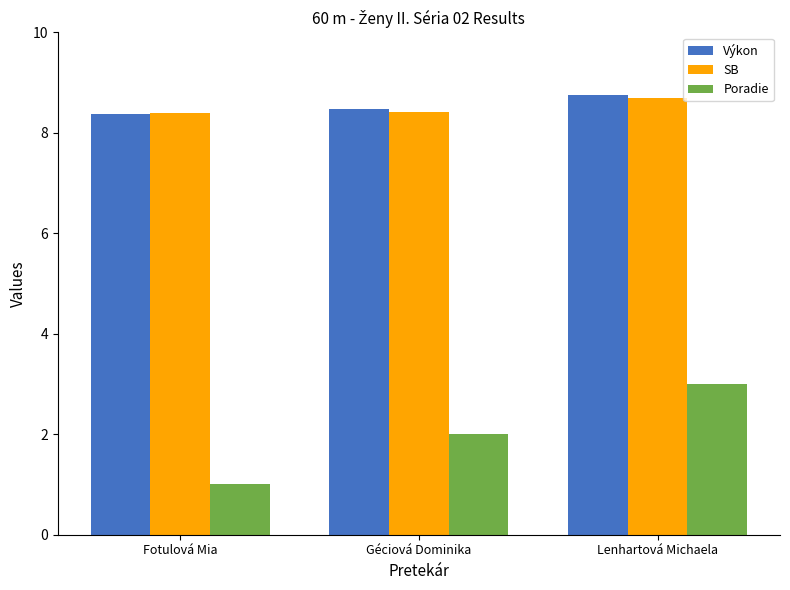

Is it true that Výkon equals 3.6 at Fotulová Mia?

False